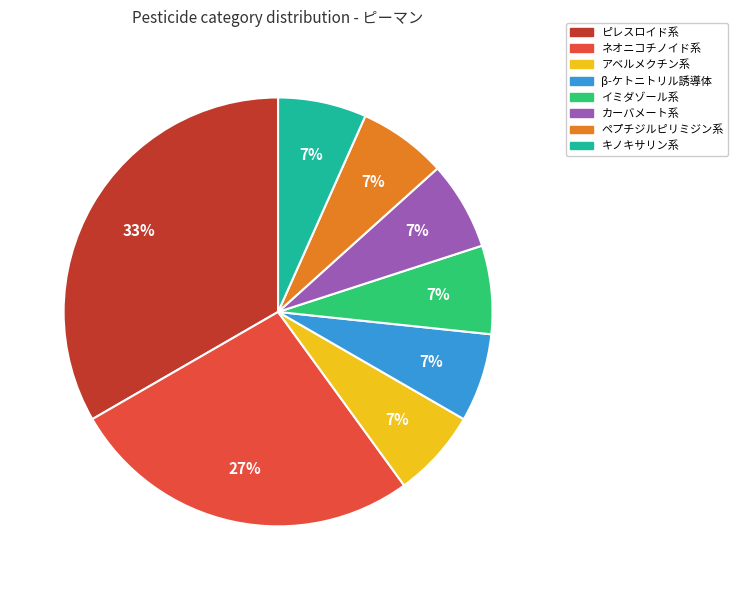

Which slice is the largest?

ピレスロイド系